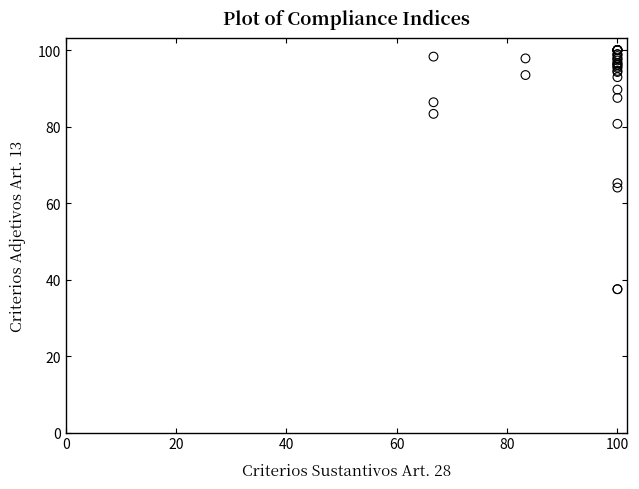

What Y value in the scatter plot is closest to 68?

65.2